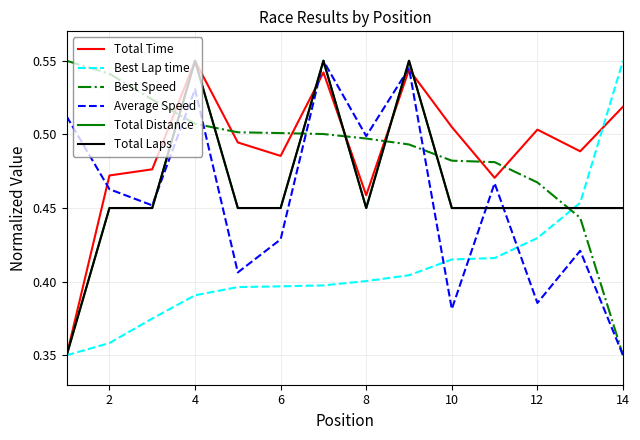

Reading right to left, transcribe all the data shown in this chart.

Total Time: 0.5	0.5	0.5	0.5	0.5	0.5	0.5	0.5	0.5	0.5	0.6	0.5	0.5	0.3
Best Lap time: 0.6	0.5	0.4	0.4	0.4	0.4	0.4	0.4	0.4	0.4	0.4	0.4	0.4	0.3
Best Speed: 0.3	0.4	0.5	0.5	0.5	0.5	0.5	0.5	0.5	0.5	0.5	0.5	0.5	0.6
Average Speed: 0.3	0.4	0.4	0.5	0.4	0.5	0.5	0.6	0.4	0.4	0.5	0.5	0.5	0.5
Total Distance: 0.4	0.4	0.4	0.4	0.4	0.6	0.4	0.6	0.4	0.4	0.6	0.4	0.4	0.3
Total Laps: 0.4	0.4	0.4	0.4	0.4	0.6	0.4	0.6	0.4	0.4	0.6	0.4	0.4	0.3